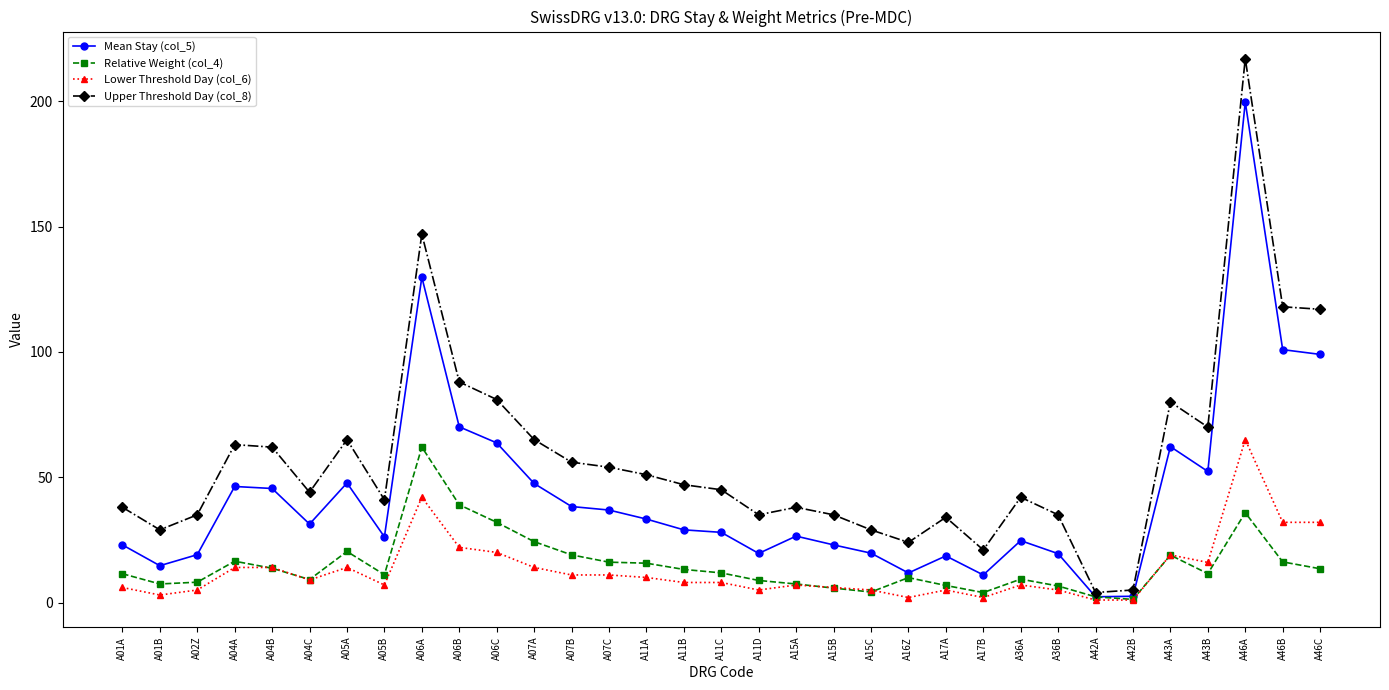

What is the value of the Mean Stay (col_5) point at the 33rd from the left?

99.0